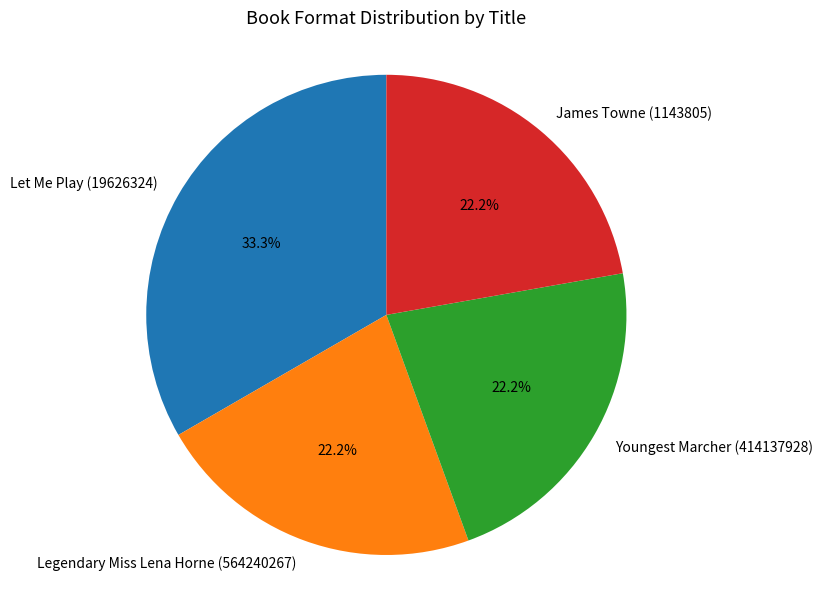

Count the number of slices in the pie.

4